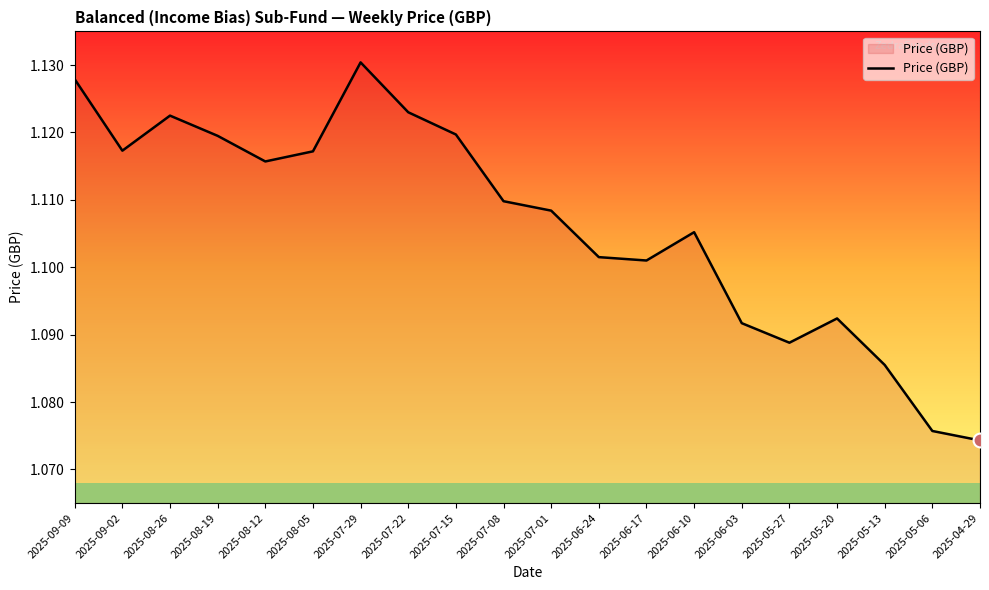

True or false: the data shows 0.5 at 2025-06-24.

False